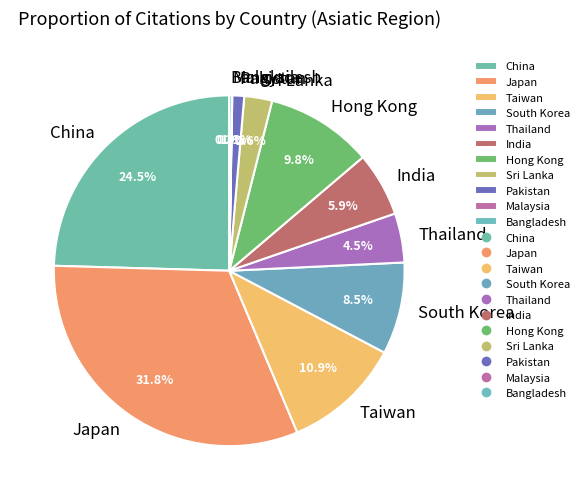

Which has a higher value, Pakistan or South Korea?

South Korea